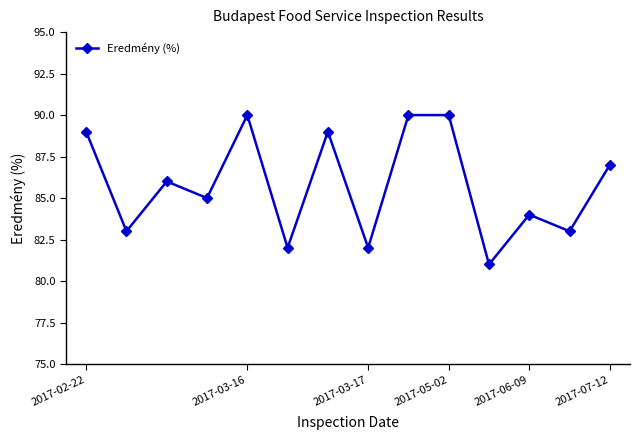

Does the chart display data point markers on the line(s)?

Yes